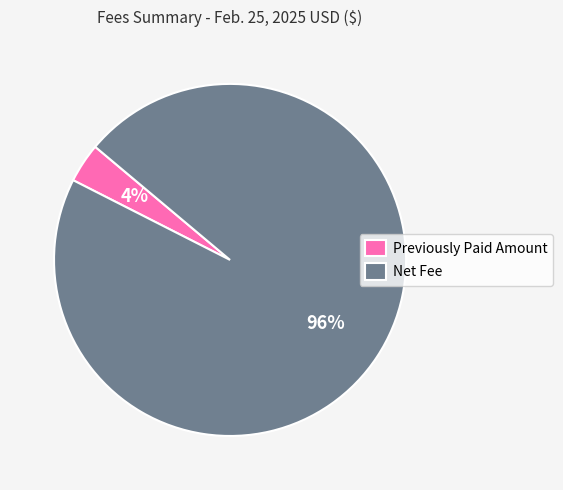

How many segments does this pie chart have?

2